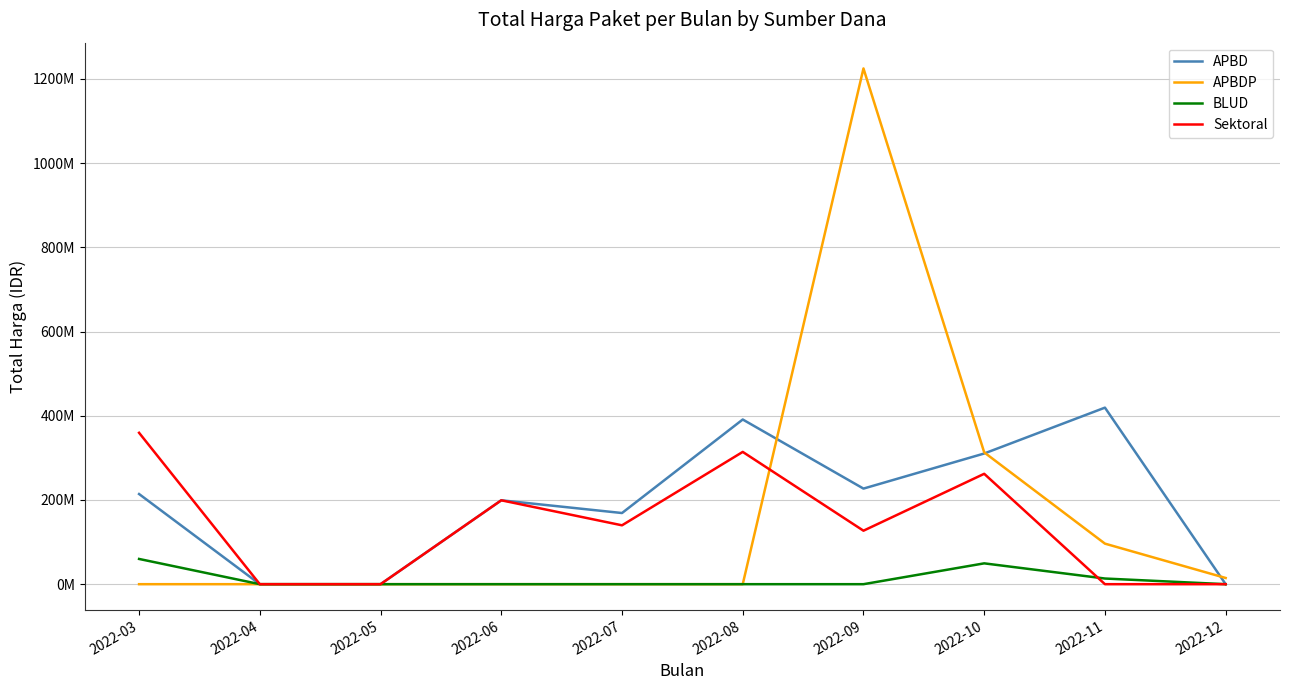

True or false: APBDP has more than 0 interior local peaks.

True